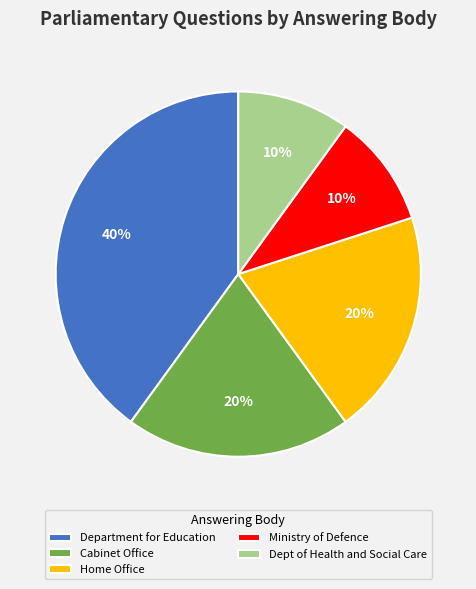

To the nearest percent, what is the combined percentage of Cabinet Office and Ministry of Defence?

30%